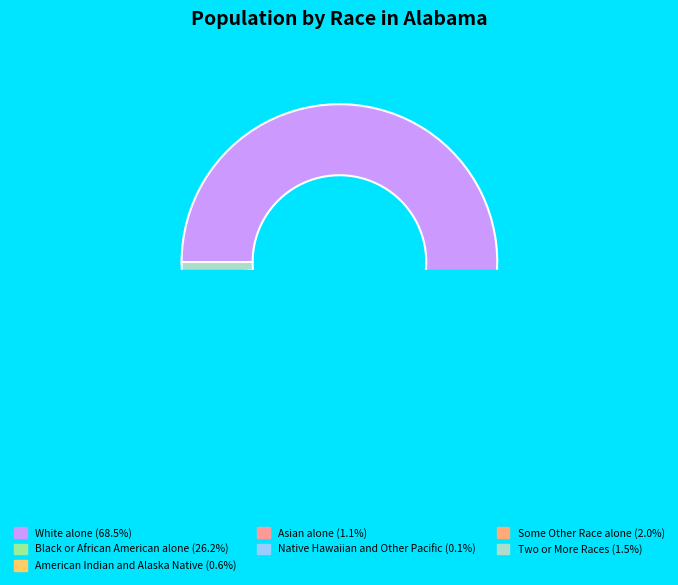

What is the smallest slice in the pie chart?

Native Hawaiian and Other Pacific